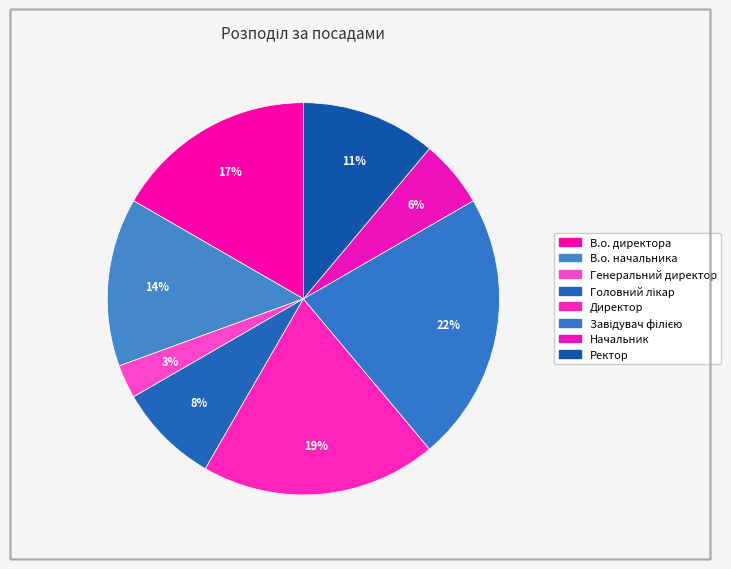

What percentage is NOT represented by Головний лікар?

91.7%